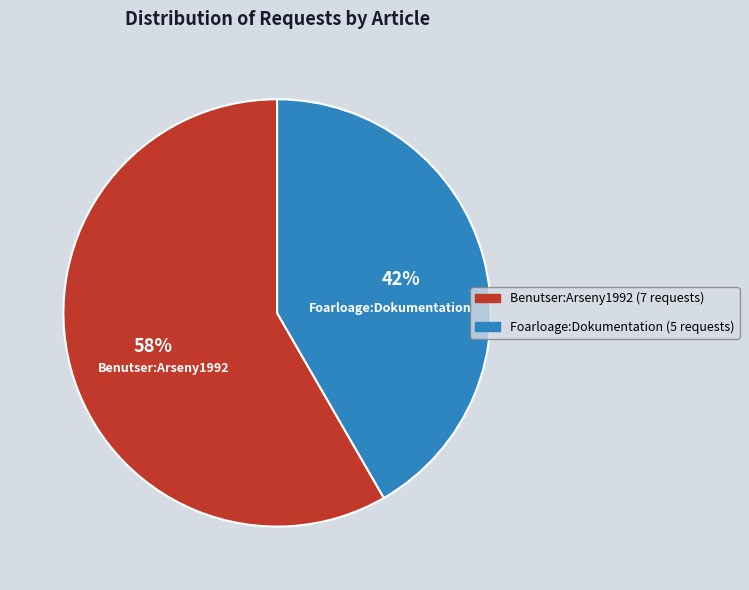

Do Foarloage:Dokumentation and Benutser:Arseny1992 together represent more than half of the pie?

Yes